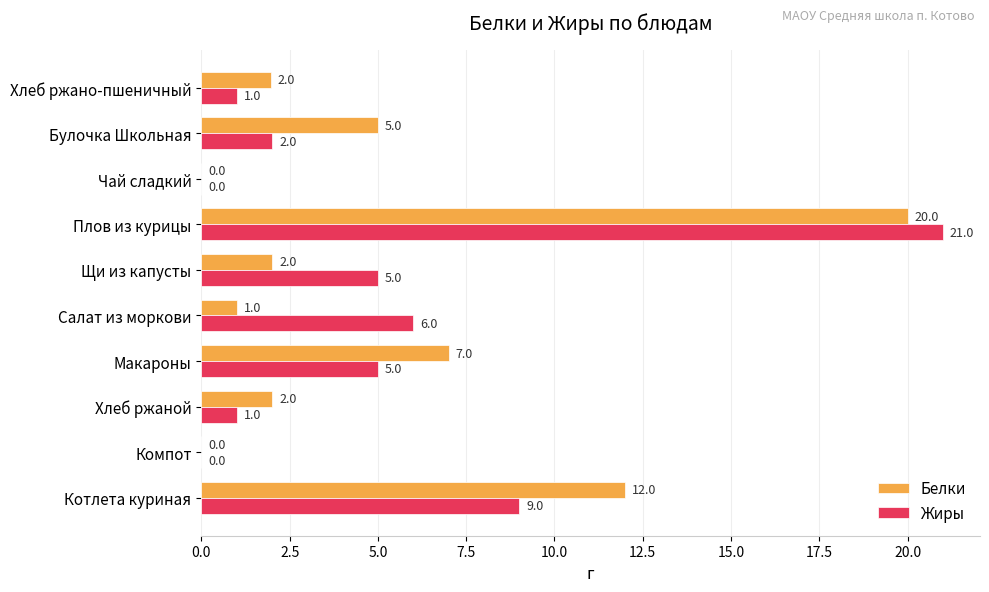

The Жиры series shows 13.8 at Плов из курицы. True or false?

False